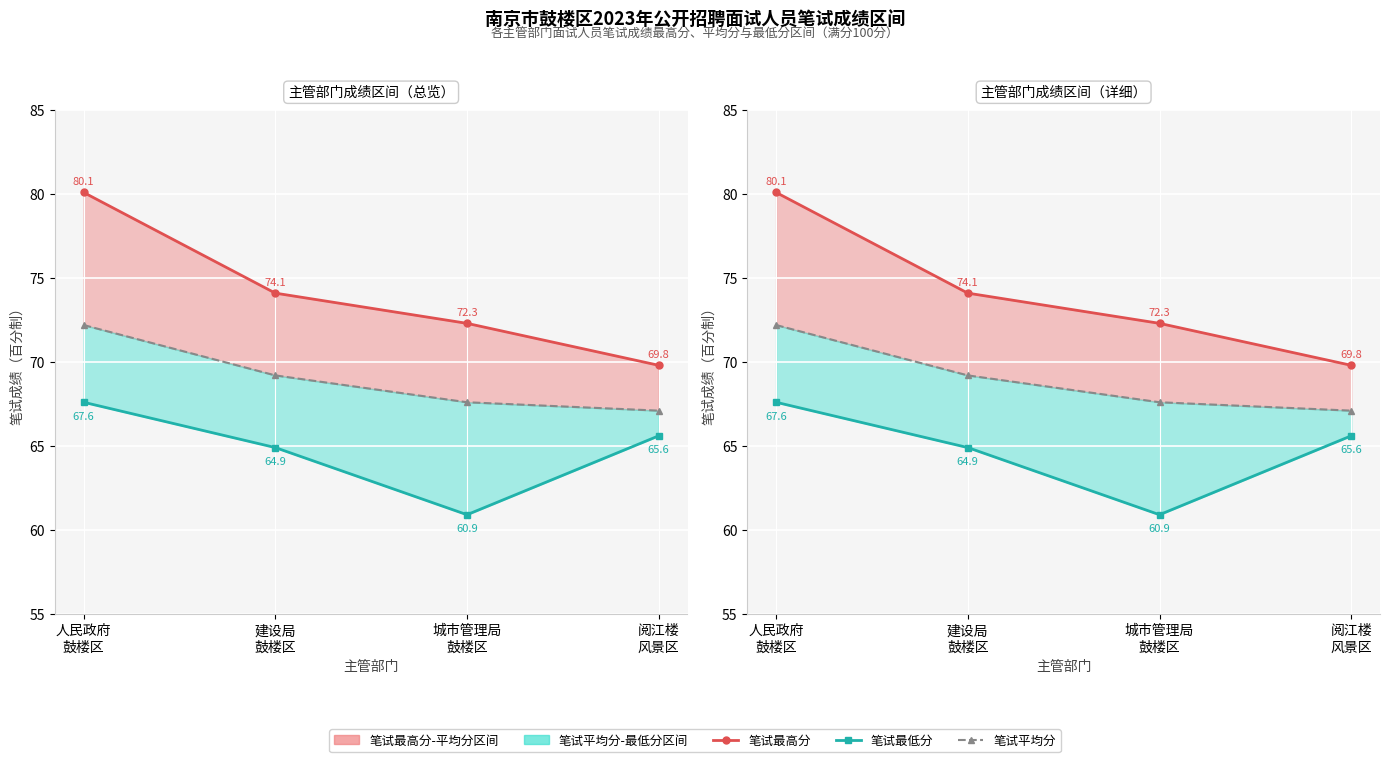

True or false: 笔试最低分 has more than 0 points higher than both neighbors.

False